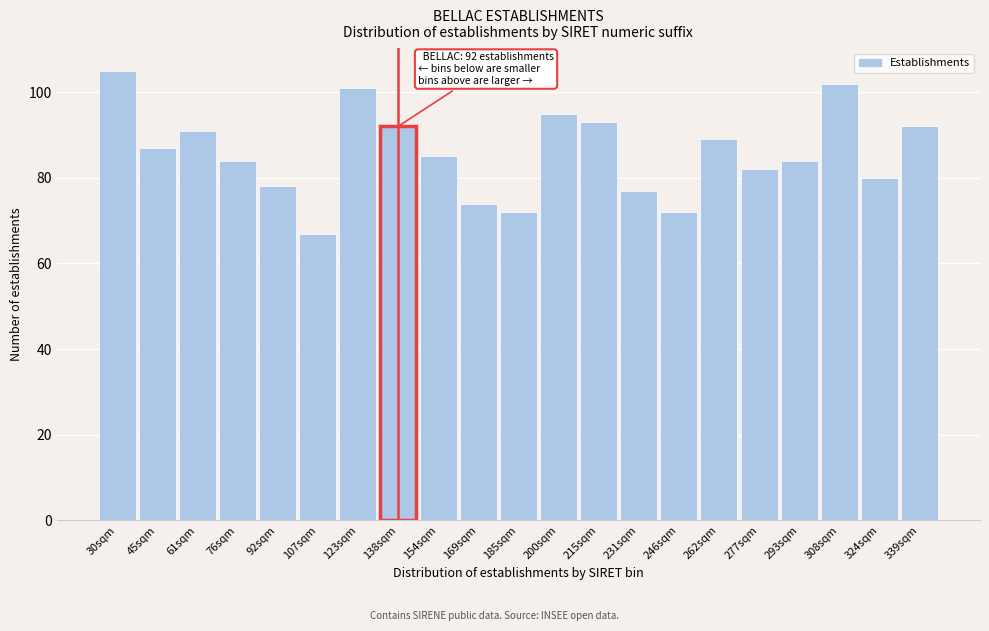

Reading left to right, extract all data points from this chart.

30sqm=105	45sqm=87	61sqm=91	76sqm=84	92sqm=78	107sqm=67	123sqm=101	138sqm=92	154sqm=85	169sqm=74	185sqm=72	200sqm=95	215sqm=93	231sqm=77	246sqm=72	262sqm=89	277sqm=82	293sqm=84	308sqm=102	324sqm=80	339sqm=92